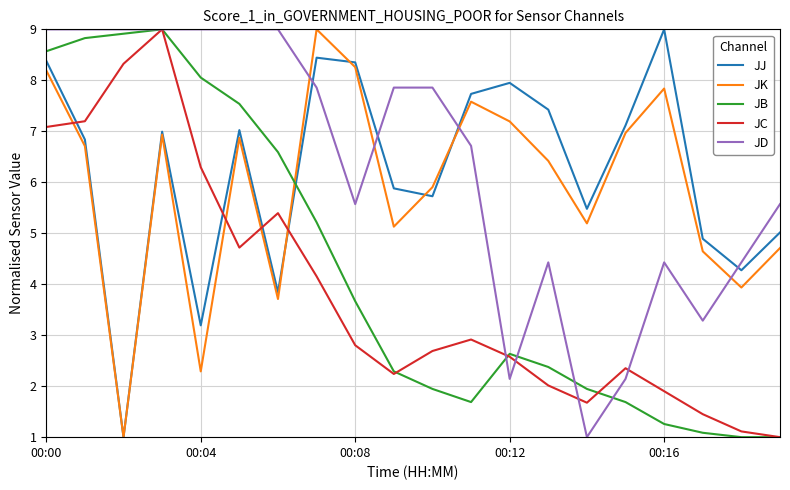

What is the minimum value for JC?

1.0